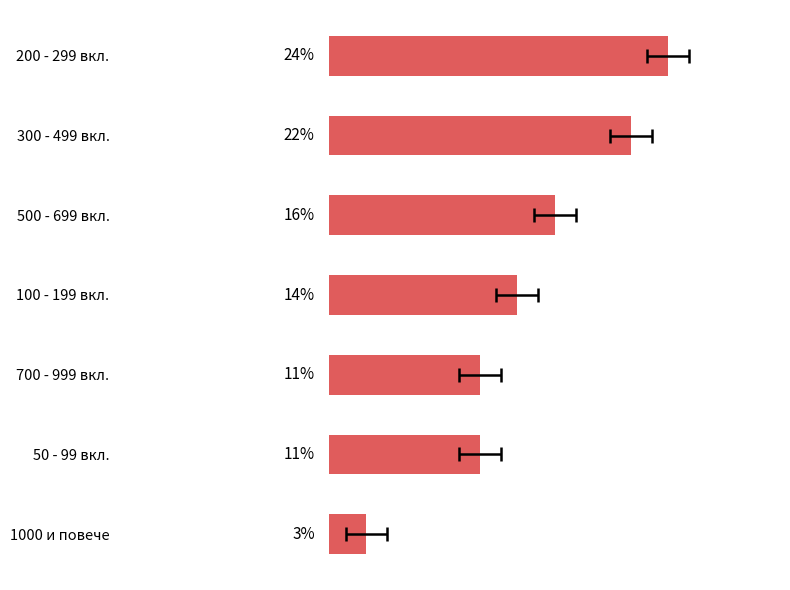

Does the chart contain stacked bars?

No